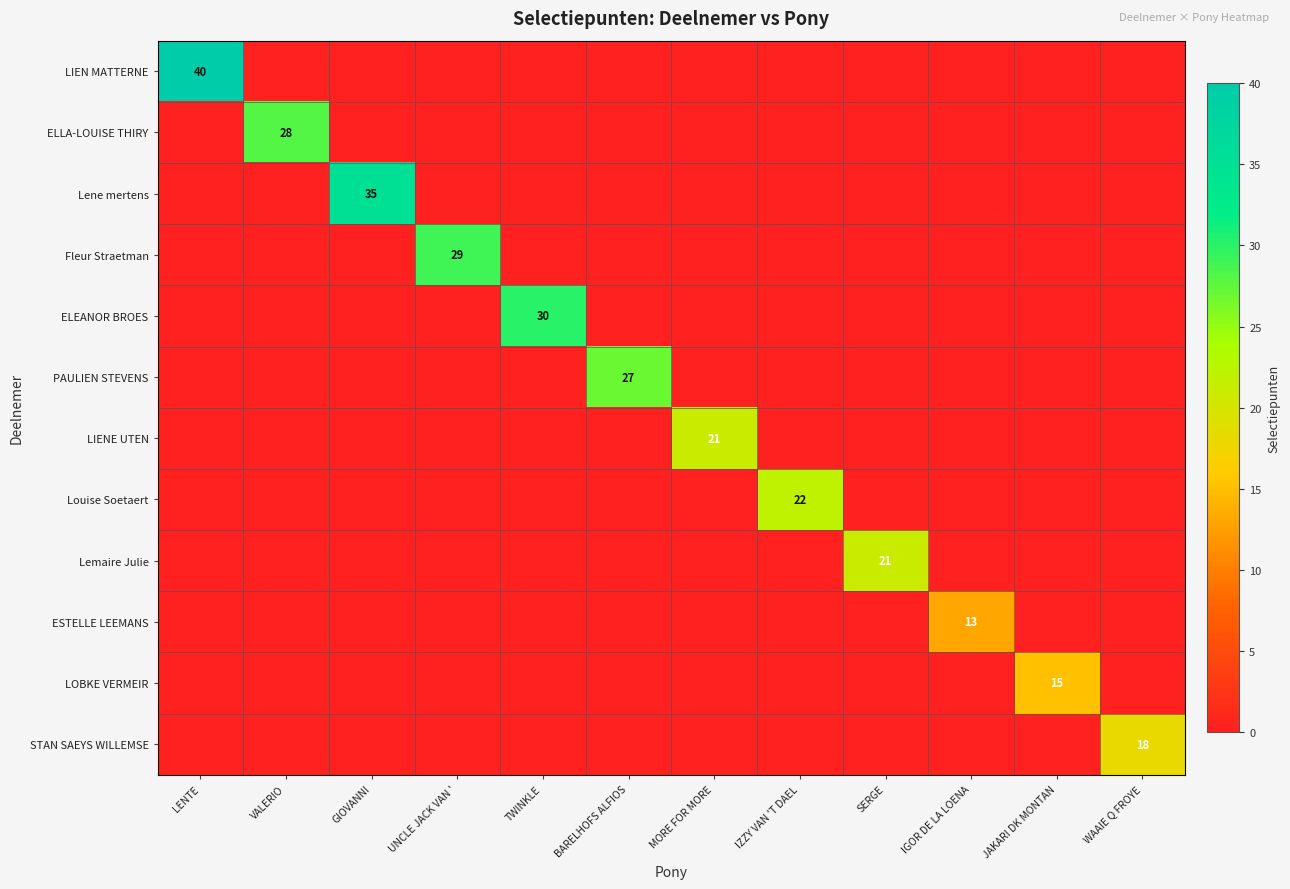

The PAULIEN STEVENS series shows 27 at BARELHOFS ALFIOS. True or false?

True